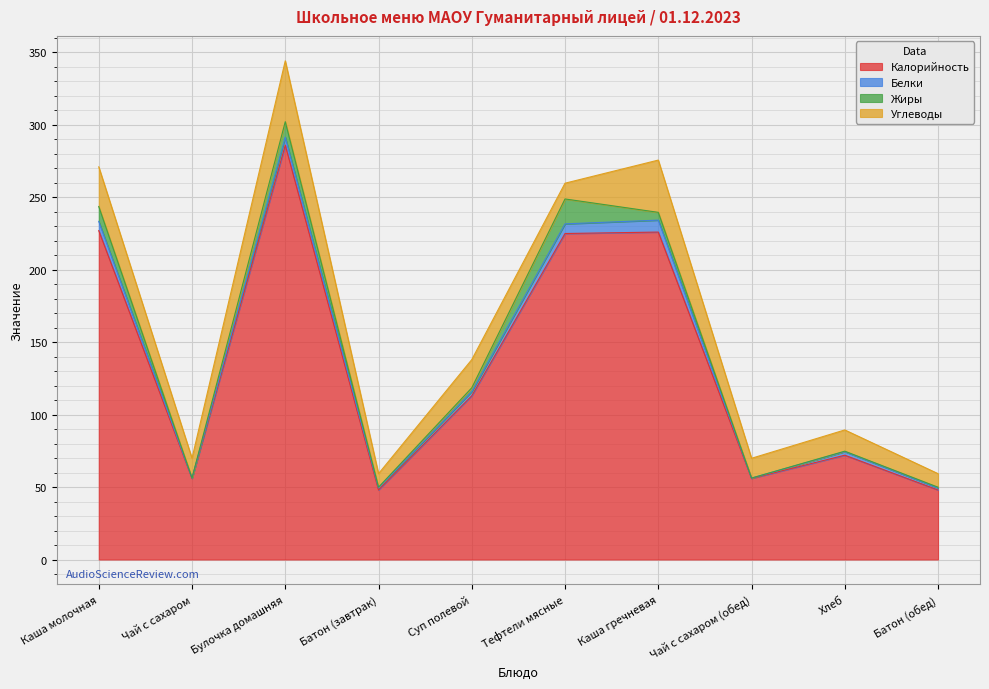

At how many categories does at least one series exceed 140?

4